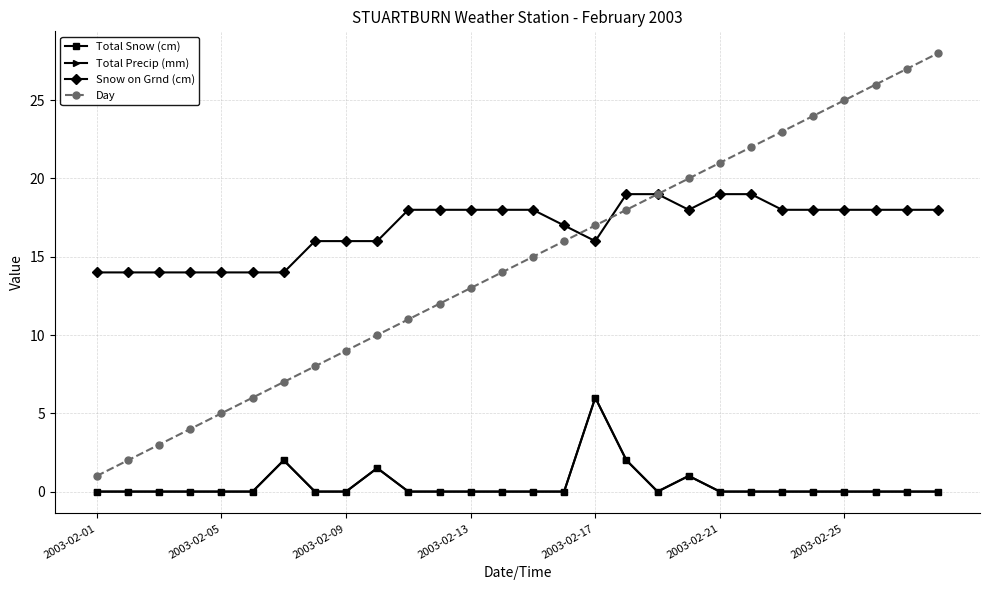

What is the sum of all Day values?

406.0